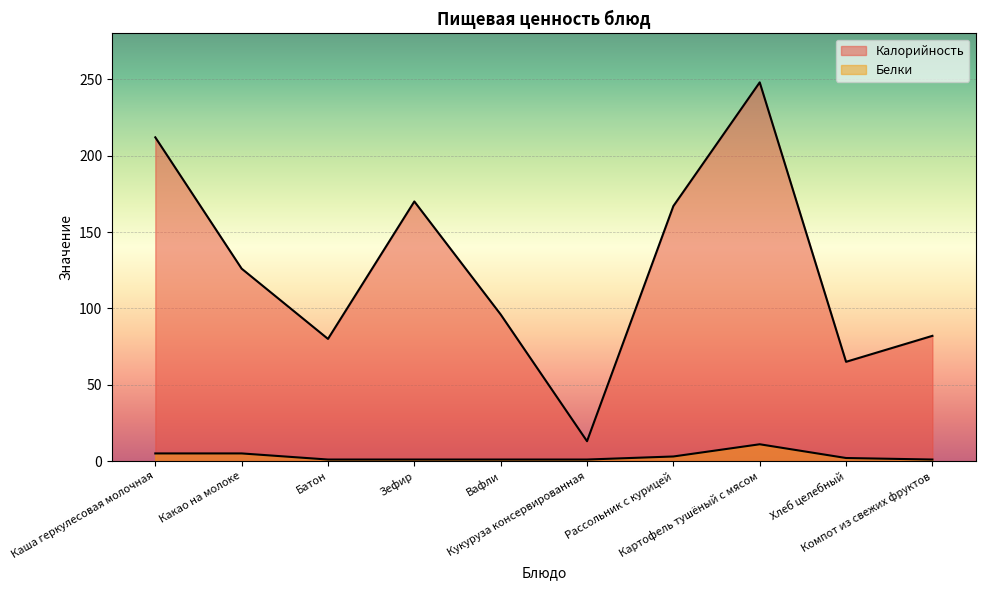

How many series are shown in this chart?

2